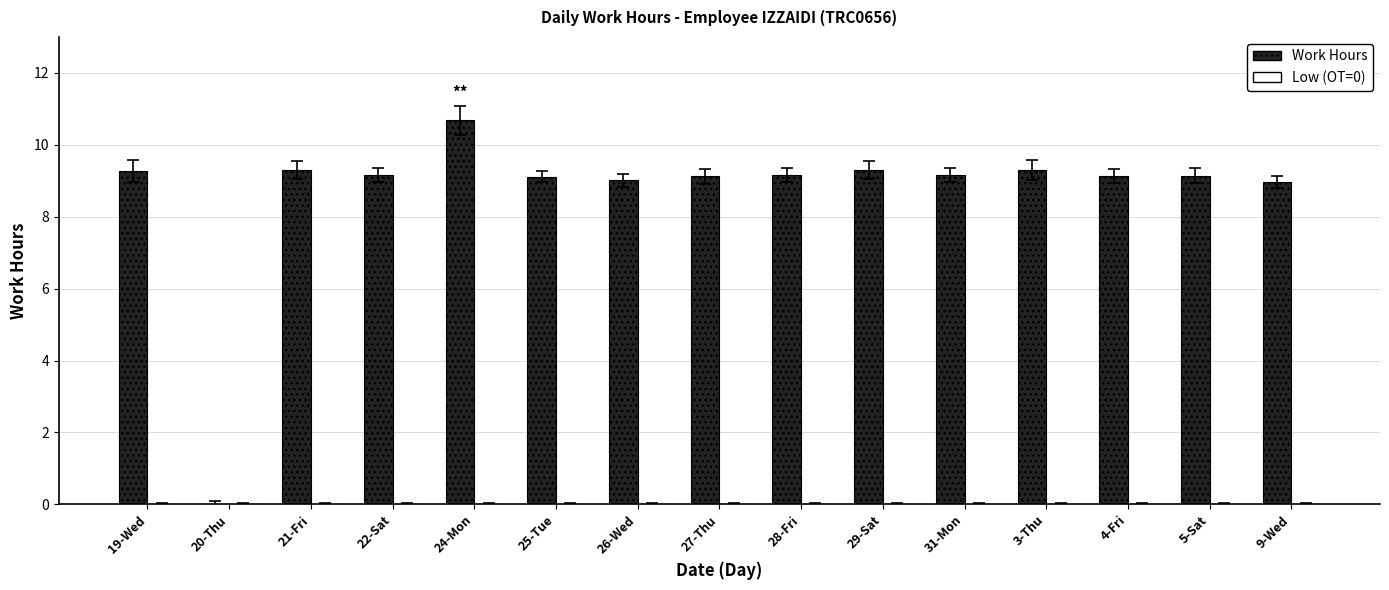

What value does the data have at 24-Mon?

10.7